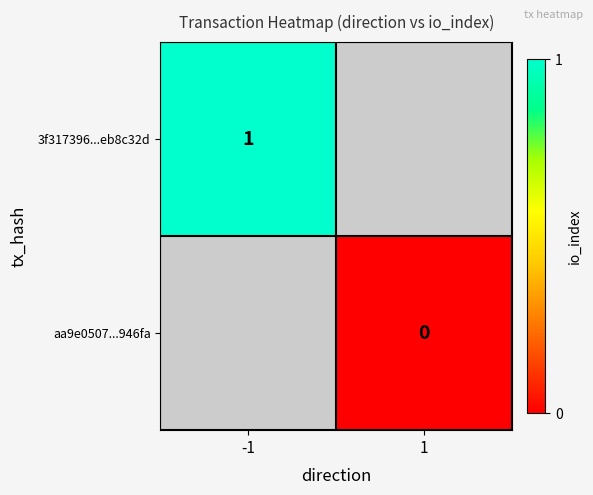

How many distinct data groups are displayed?

2